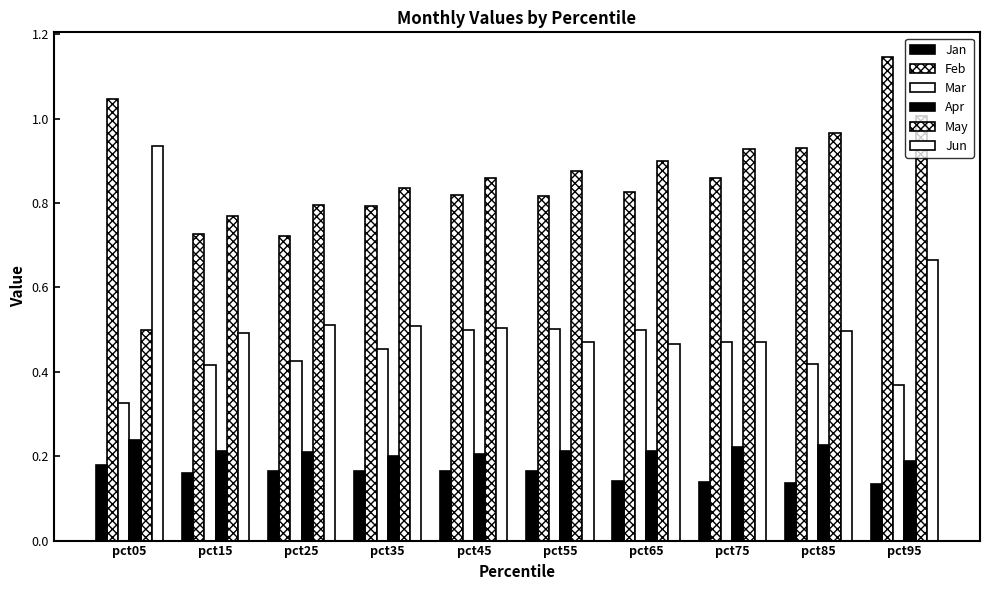

Reading left to right, list all the values displayed in this chart.

Jan: pct05=0.2	pct15=0.2	pct25=0.2	pct35=0.2	pct45=0.2	pct55=0.2	pct65=0.1	pct75=0.1	pct85=0.1	pct95=0.1
Feb: pct05=1.0	pct15=0.7	pct25=0.7	pct35=0.8	pct45=0.8	pct55=0.8	pct65=0.8	pct75=0.9	pct85=0.9	pct95=1.1
Mar: pct05=0.3	pct15=0.4	pct25=0.4	pct35=0.5	pct45=0.5	pct55=0.5	pct65=0.5	pct75=0.5	pct85=0.4	pct95=0.4
Apr: pct05=0.2	pct15=0.2	pct25=0.2	pct35=0.2	pct45=0.2	pct55=0.2	pct65=0.2	pct75=0.2	pct85=0.2	pct95=0.2
May: pct05=0.5	pct15=0.8	pct25=0.8	pct35=0.8	pct45=0.9	pct55=0.9	pct65=0.9	pct75=0.9	pct85=1.0	pct95=1.0
Jun: pct05=0.9	pct15=0.5	pct25=0.5	pct35=0.5	pct45=0.5	pct55=0.5	pct65=0.5	pct75=0.5	pct85=0.5	pct95=0.7